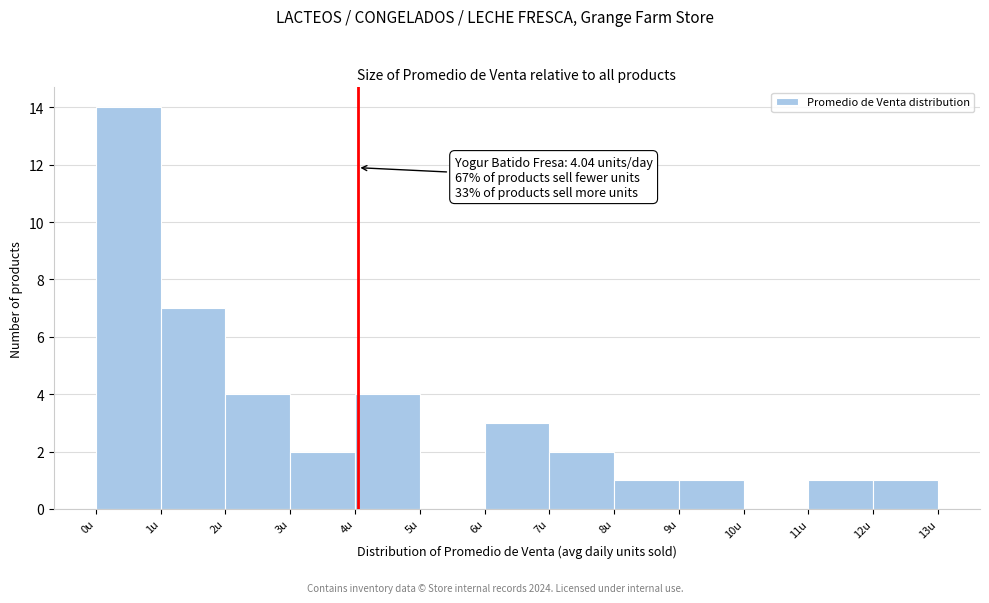

Which range on the x-axis has the tallest bar?

0 to 1